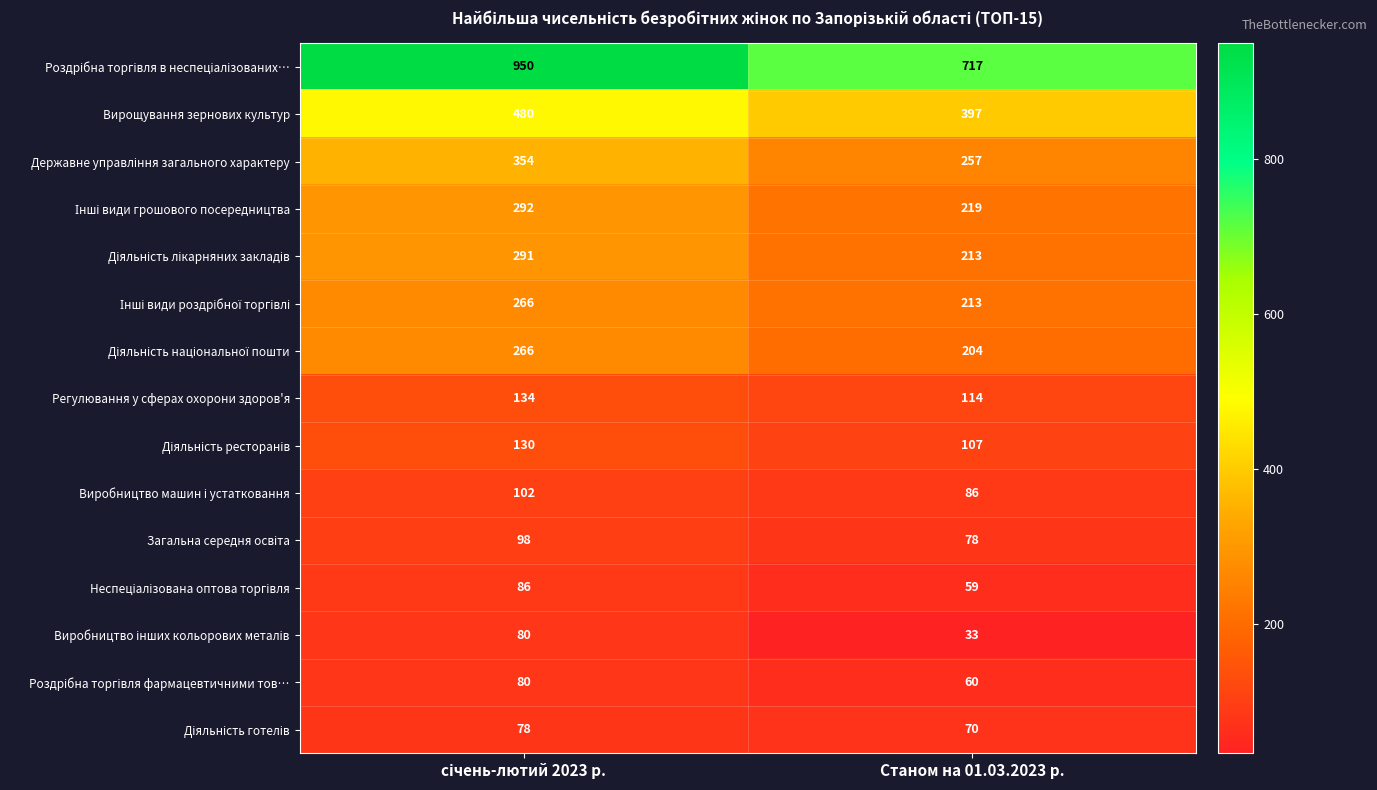

Is it true that Регулювання у сферах охорони здоров'я equals 114 at Станом на 01.03.2023 р.?

True